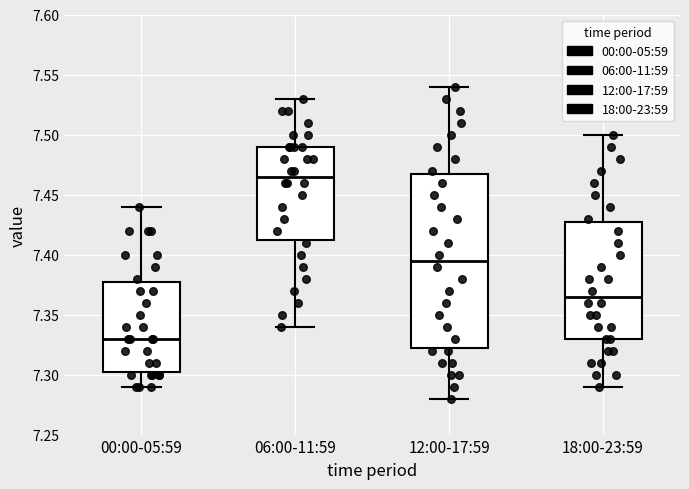

Which box has the lowest median line?

00:00-05:59